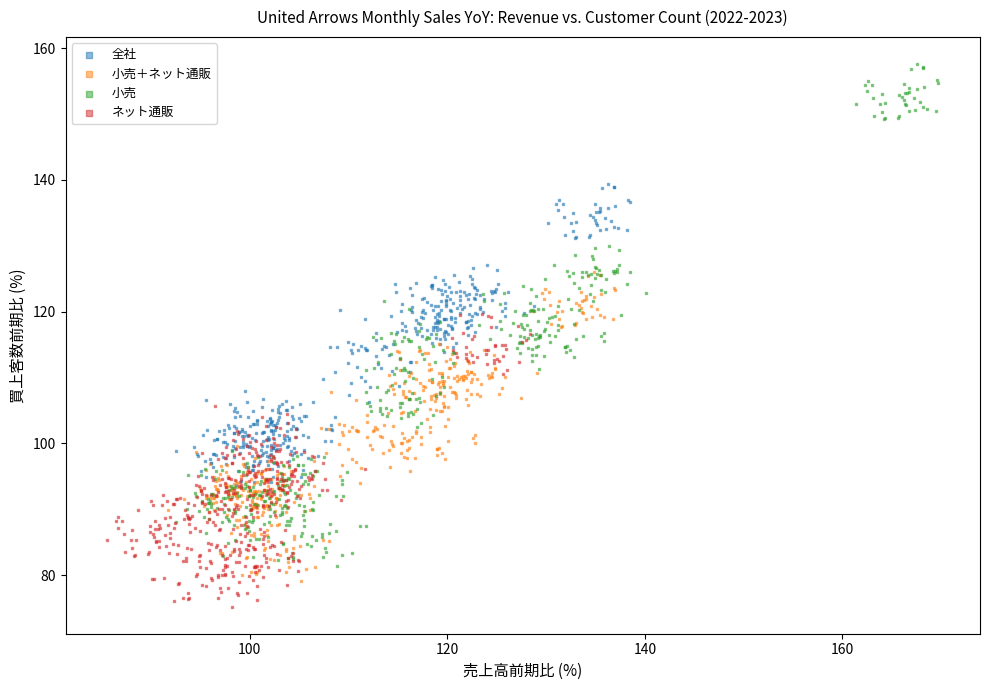

Which series reaches the minimum Y coordinate?

ネット通販